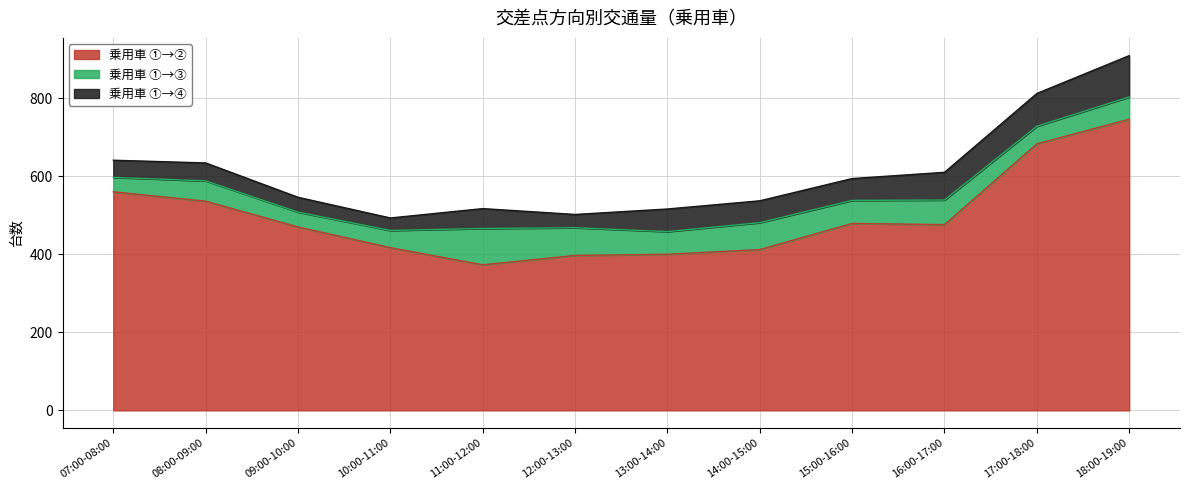

What is the lowest value of the 乗用車 ①→④ series?

32